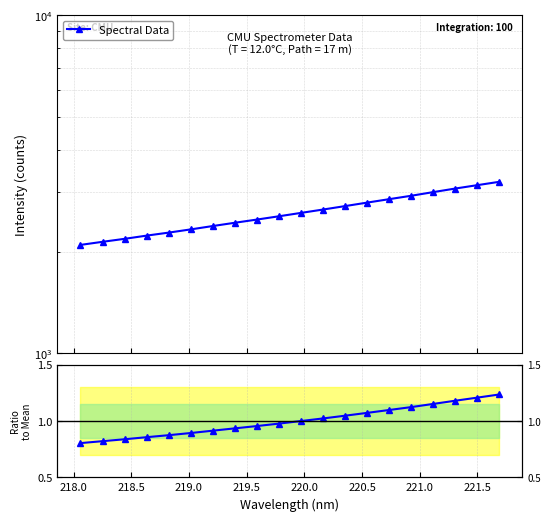

True or false: Ratio to Mean has more than 0 interior local peaks.

False